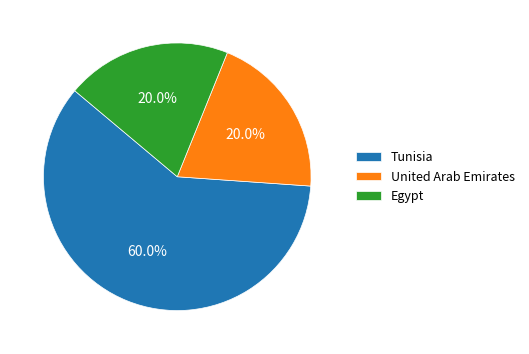

How much of the chart is everything except Tunisia?

40.0%